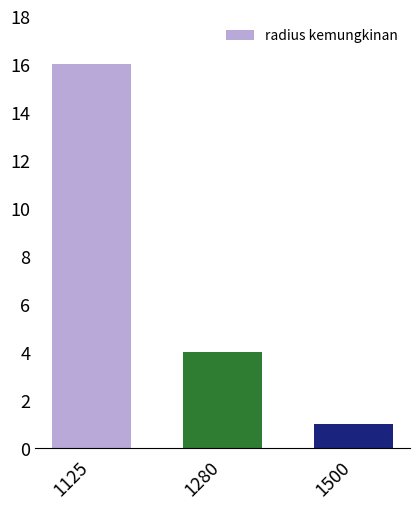

What is the ratio of the value at 1280 to the value at 1500?

4.0